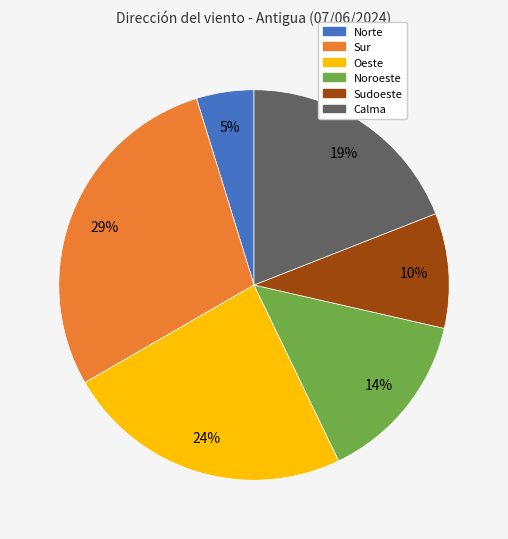

Do Sur and Calma together represent more than half of the pie?

No